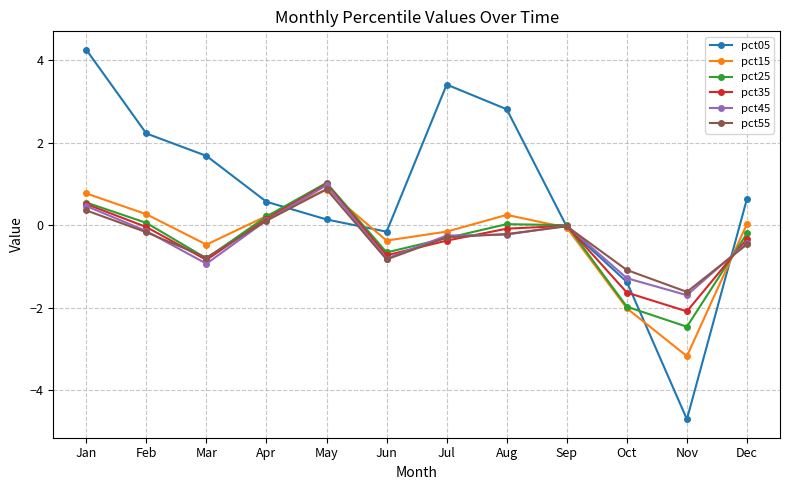

True or false: pct45 and pct35 cross at least once.

True